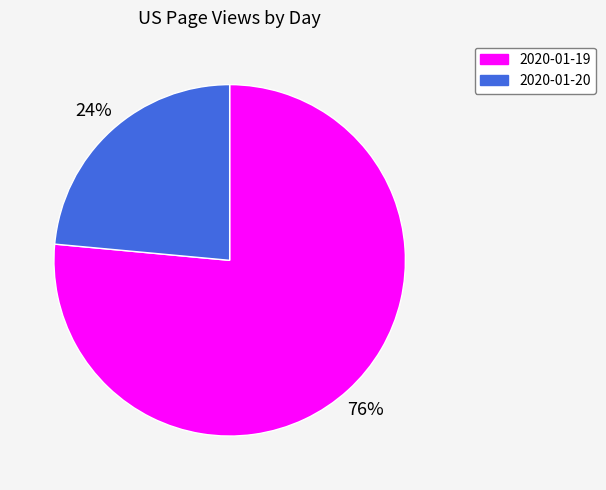

Which has a higher value, 2020-01-20 or 2020-01-19?

2020-01-19